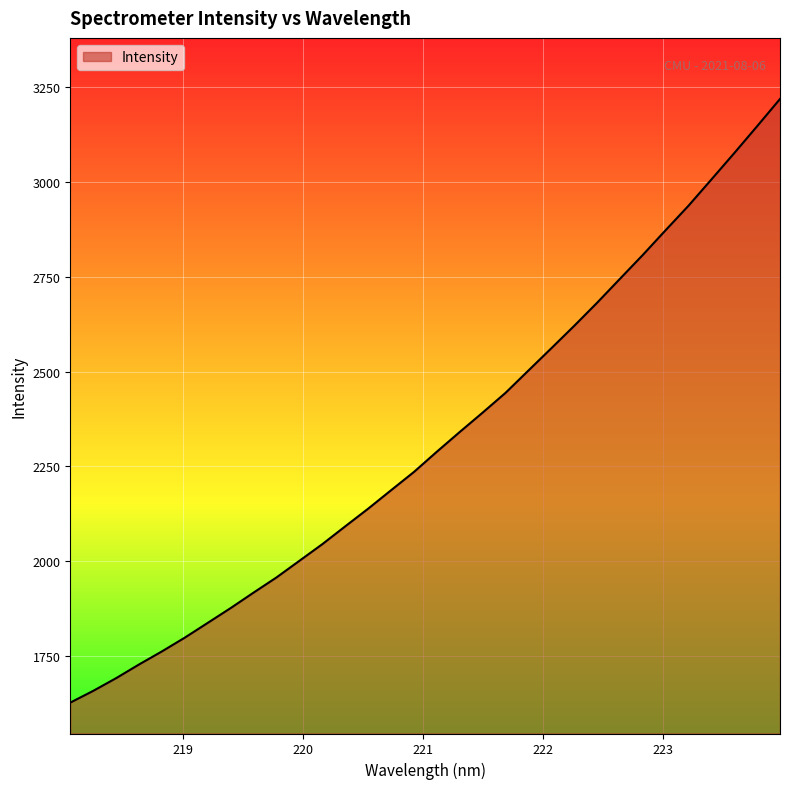

What is the minimum value shown in the chart?

1627.7